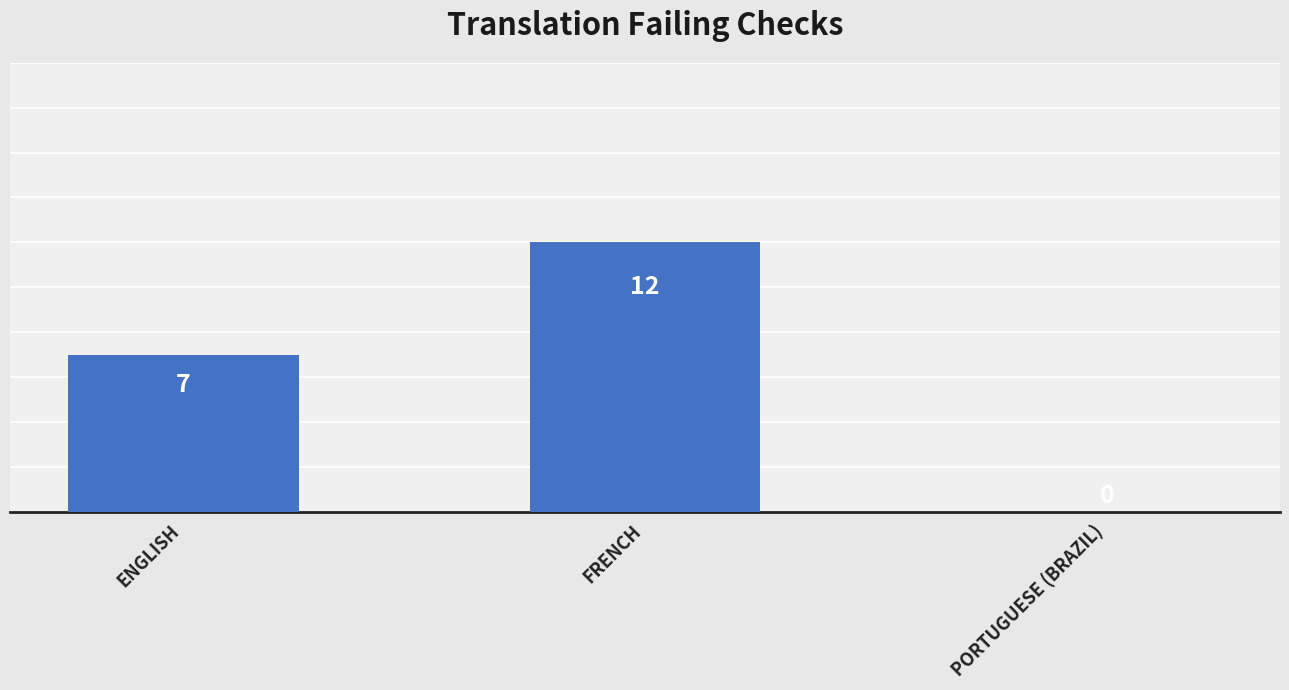

How many positive values are there?

2